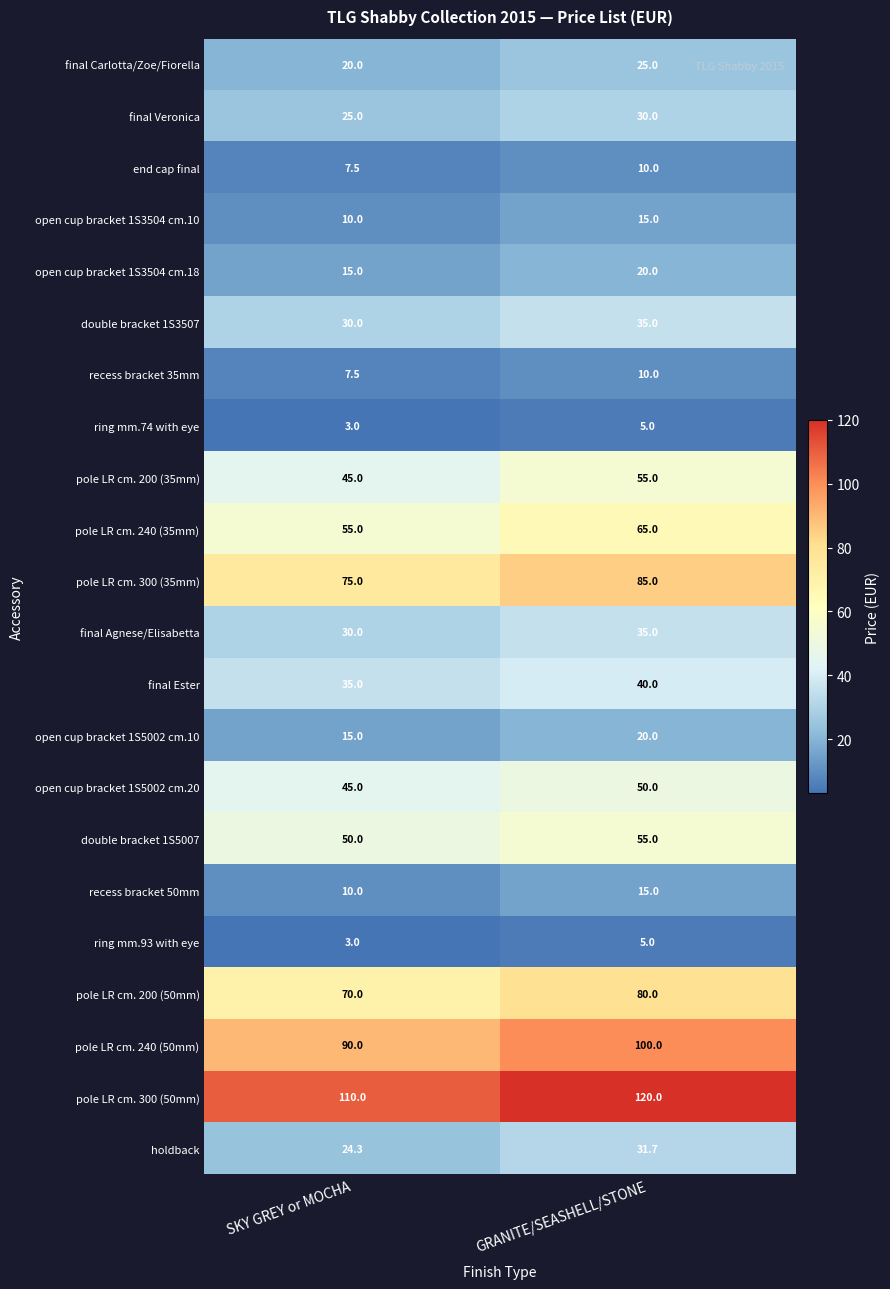

What is the smallest value displayed?

3.0